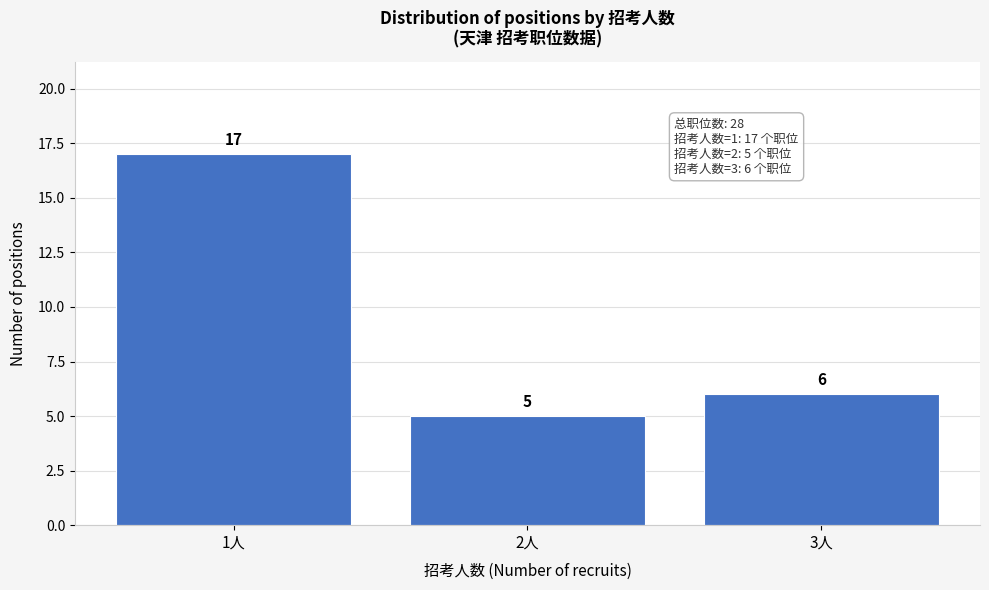

Reading left to right, list all the values displayed in this chart.

17	5	6